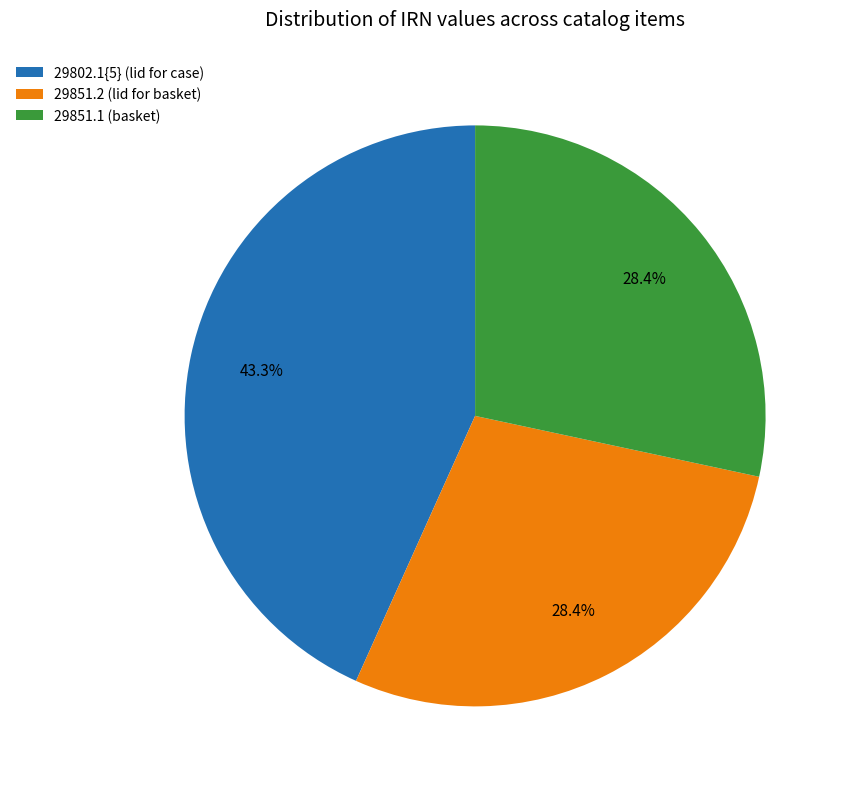

Does any single category account for the majority?

No